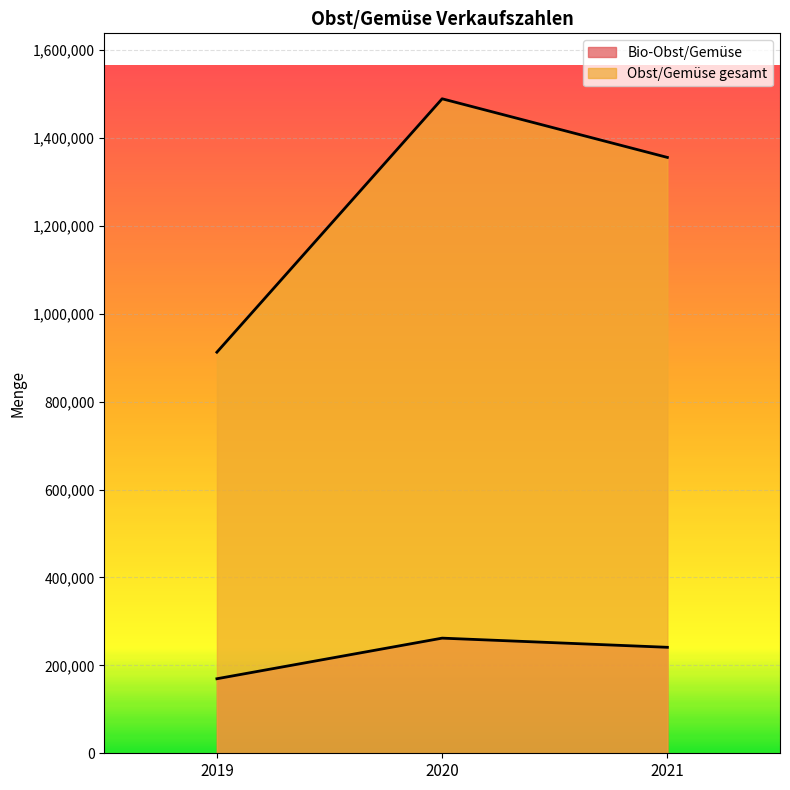

Does the chart display data point markers on the line(s)?

No